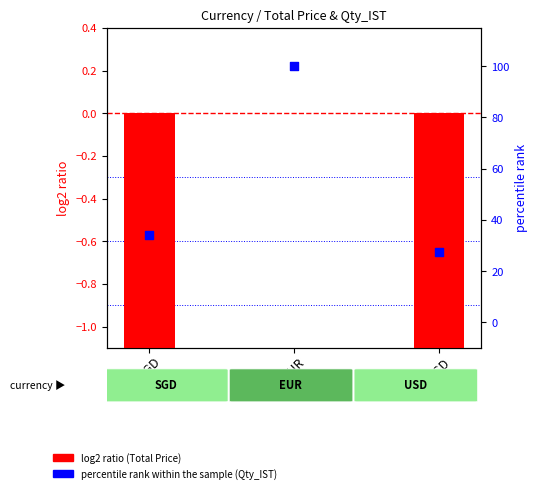

At how many categories does at least one series exceed 6?

3